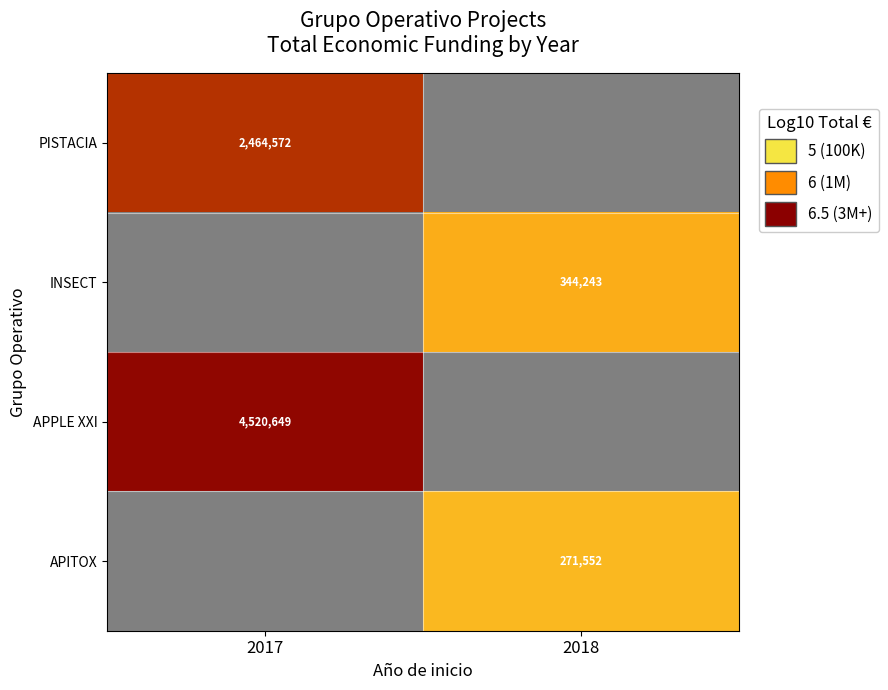

Which has a higher value, 2018 or 2017?

2017